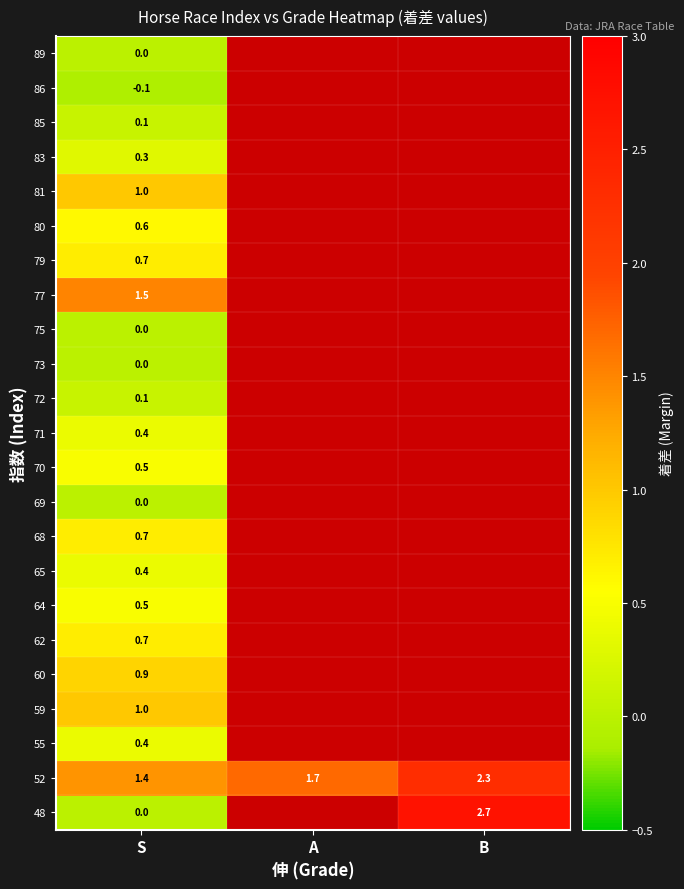

The value of 81 at S is 1.7. True or false?

False